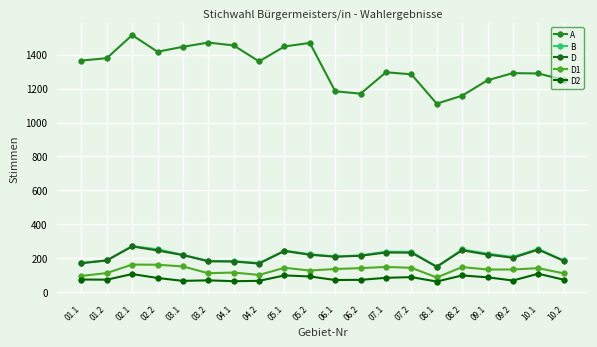

What is the sum of the D2 values at 04.2 and 05.2?

160